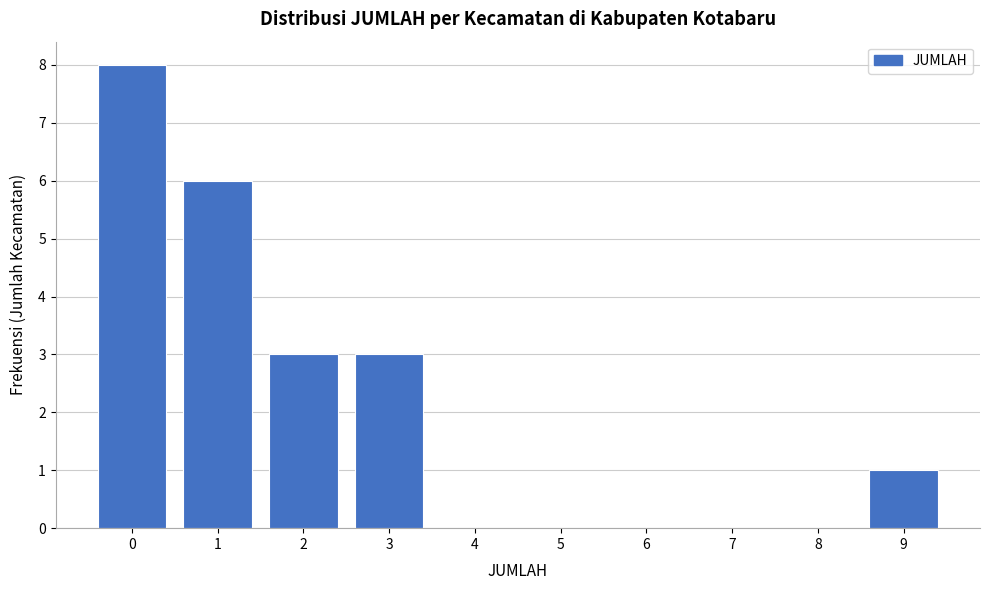

How tall is the bar that spans 0.5 to 1.5 on the x-axis? The values are not printed on the chart, so give them approximately, as read against the axis.

6